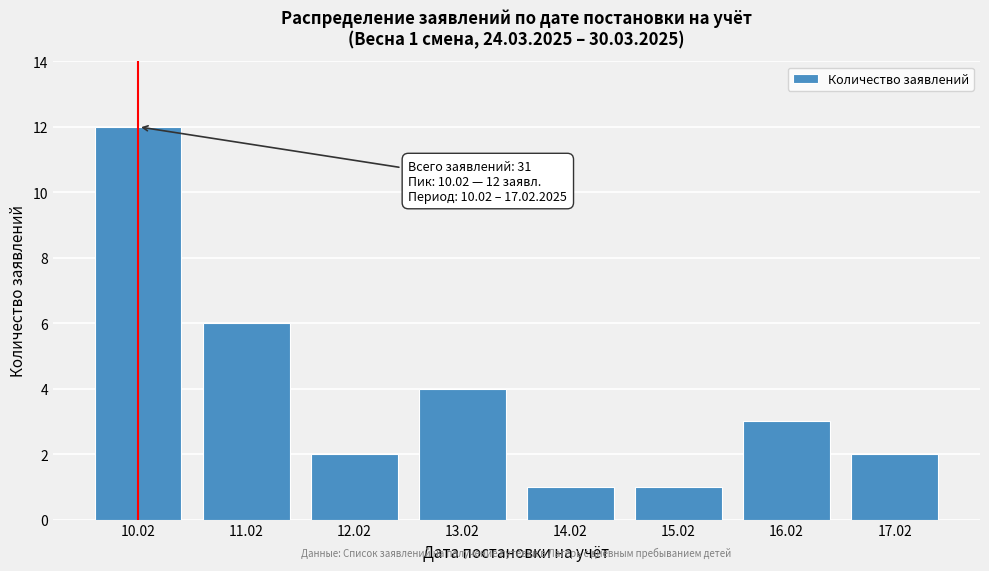

Reading right to left, what are all the values shown in this chart?

17.02=2	16.02=3	15.02=1	14.02=1	13.02=4	12.02=2	11.02=6	10.02=12